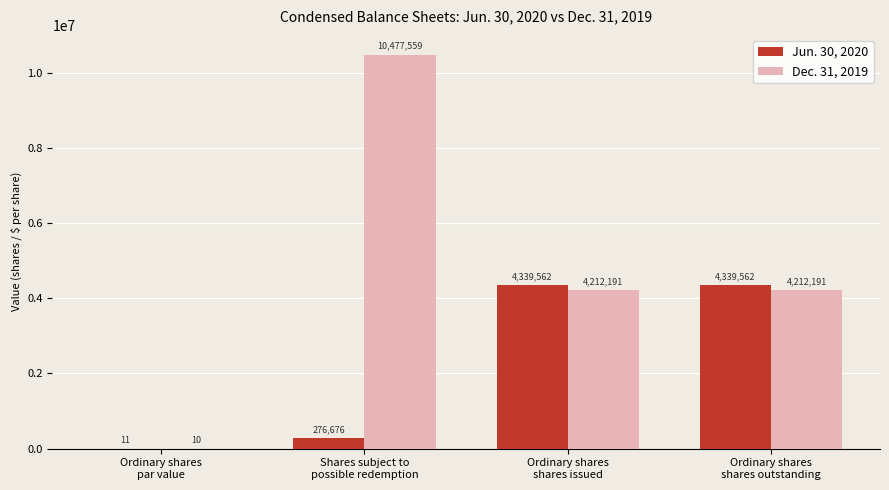

Which series has the largest total across all categories?

Dec. 31, 2019